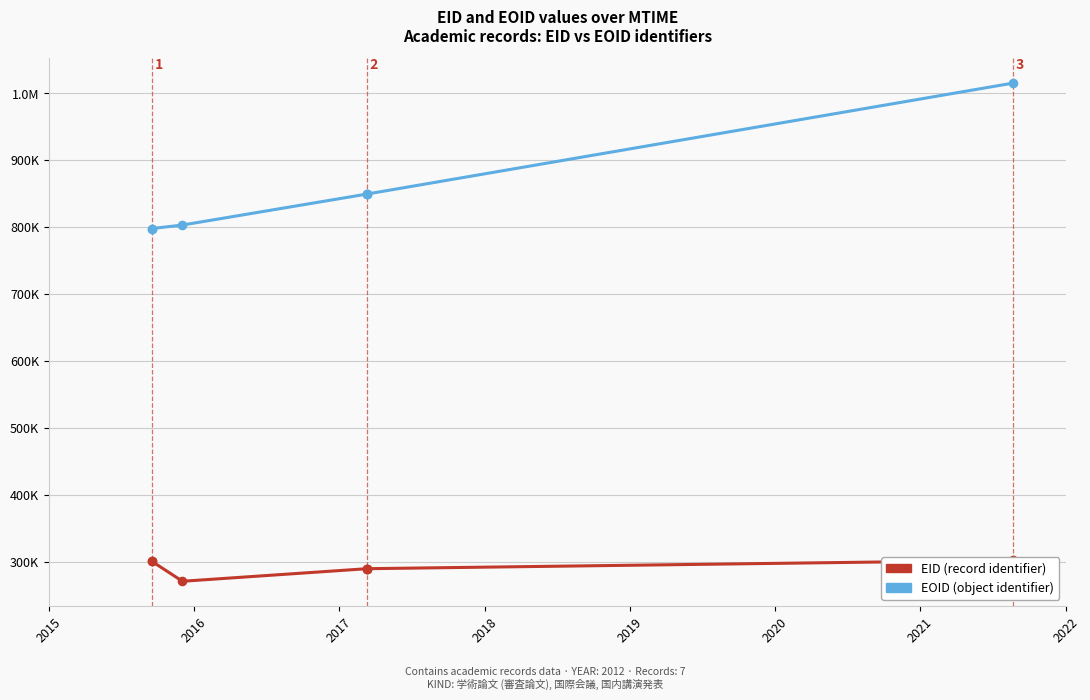

What is the total value across all series at 2021?

1318182